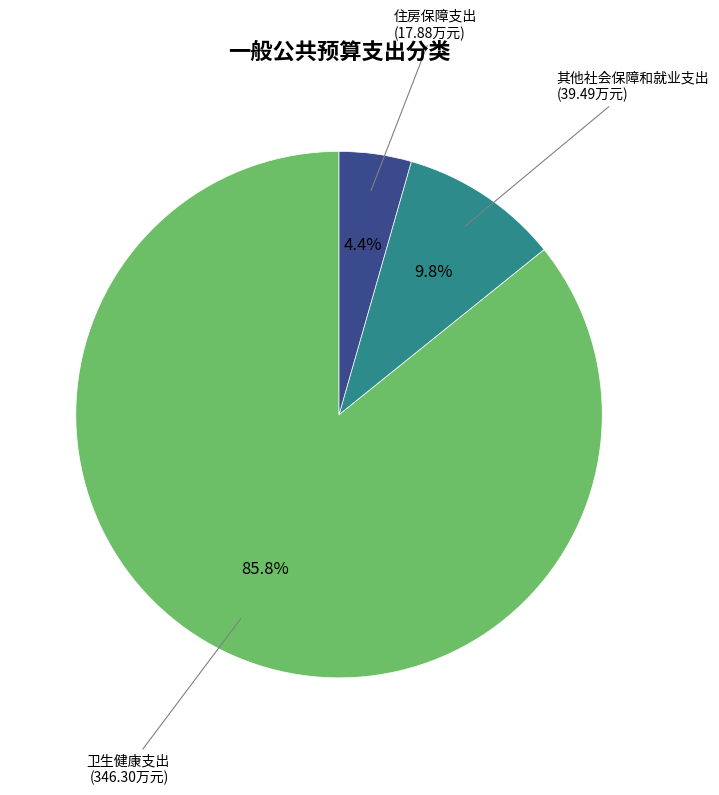

Rank the categories by value from highest to lowest.

卫生健康支出, 其他社会保障和就业支出, 住房保障支出